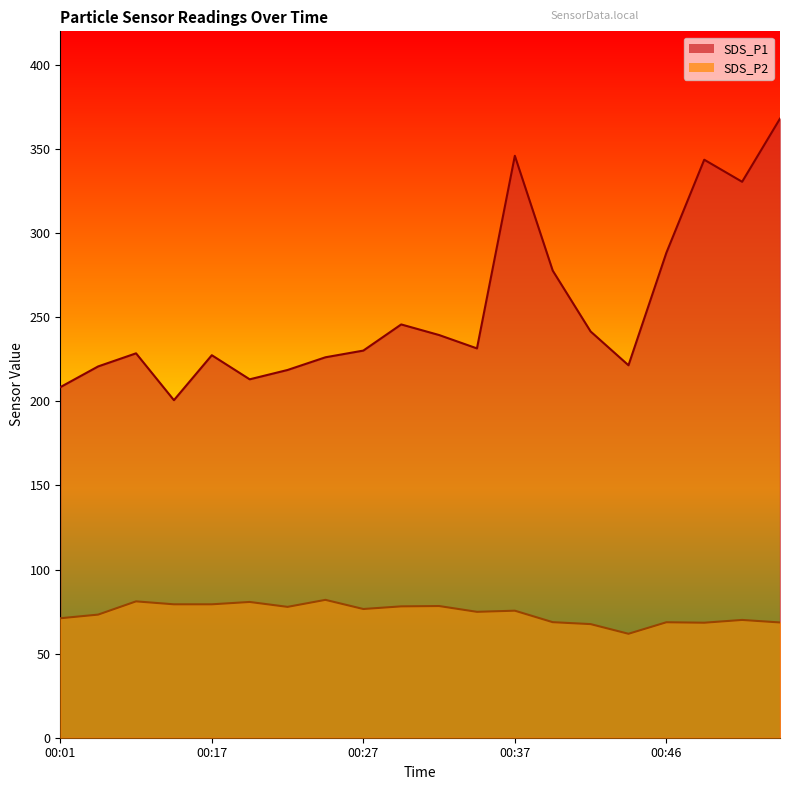

At which category is the sum across all series the highest?

00:54